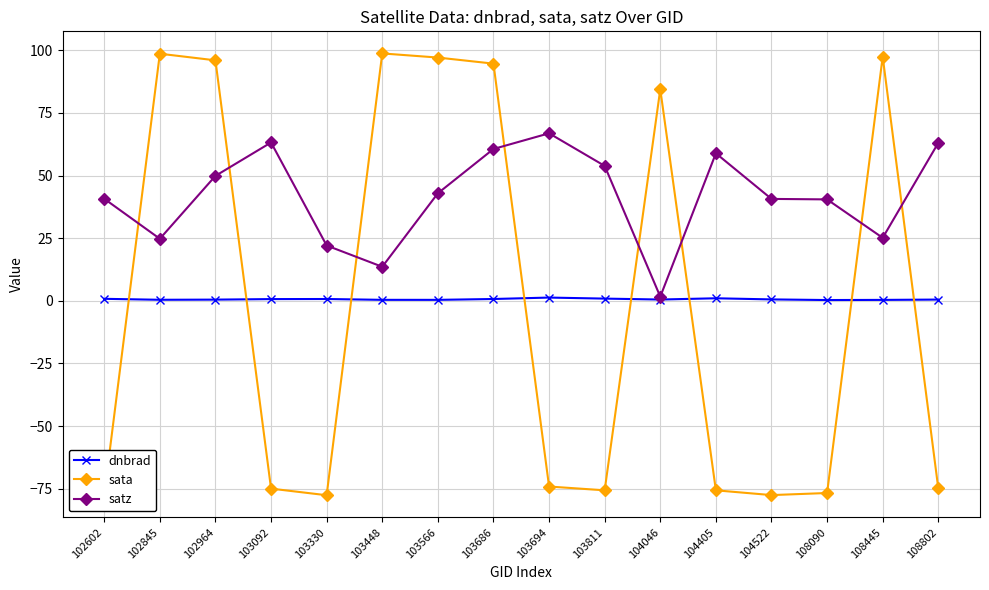

What is the spread (max minus min) of values at 103330?

99.7